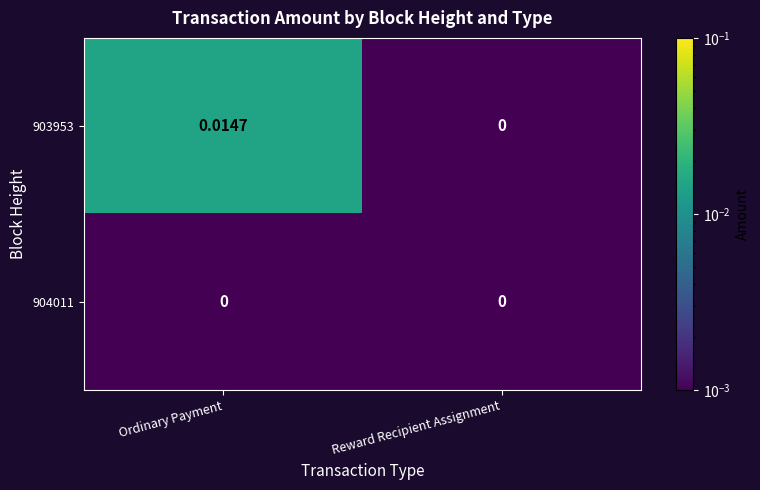

At which label is 903953 closest to 0?

Reward Recipient Assignment